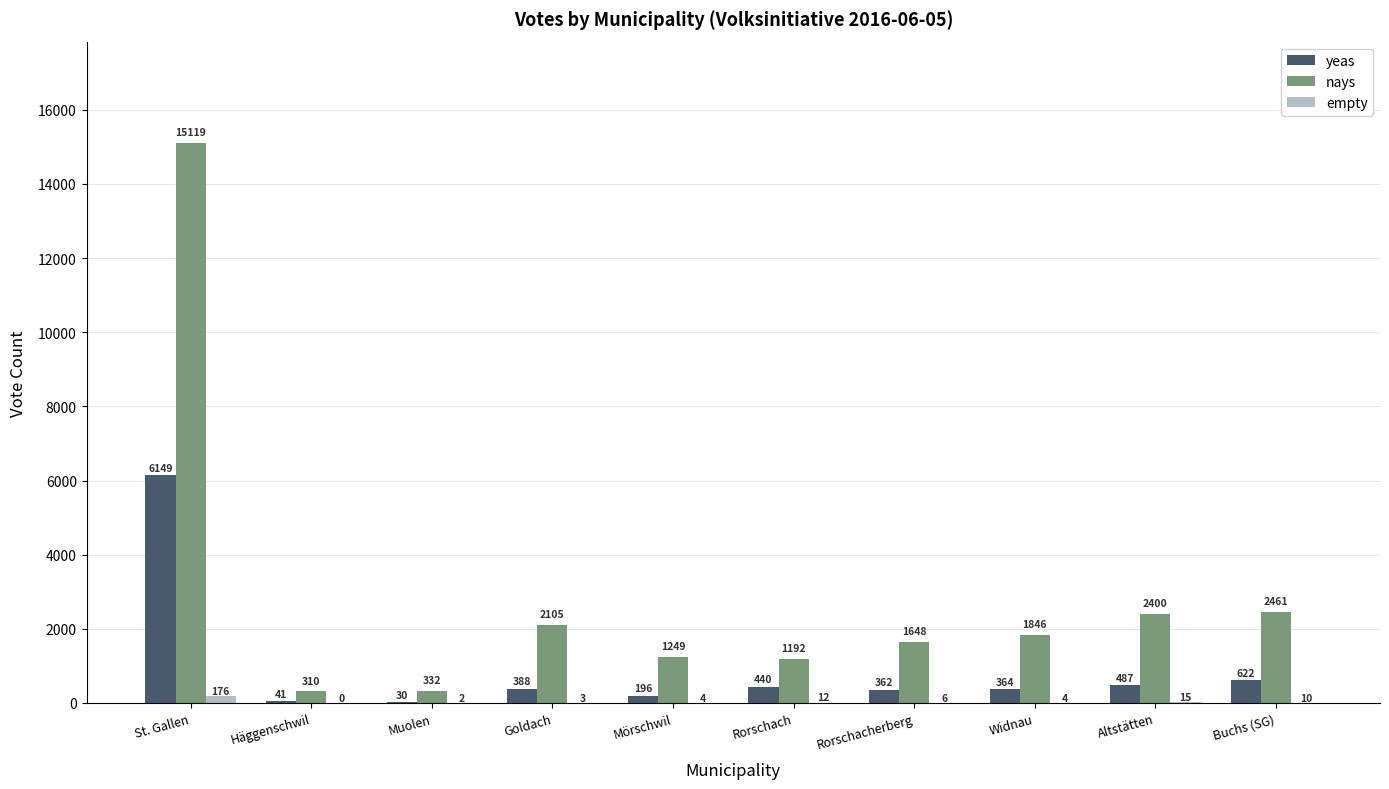

What is the sum of the nays values at Mörschwil and Buchs (SG)?

3710